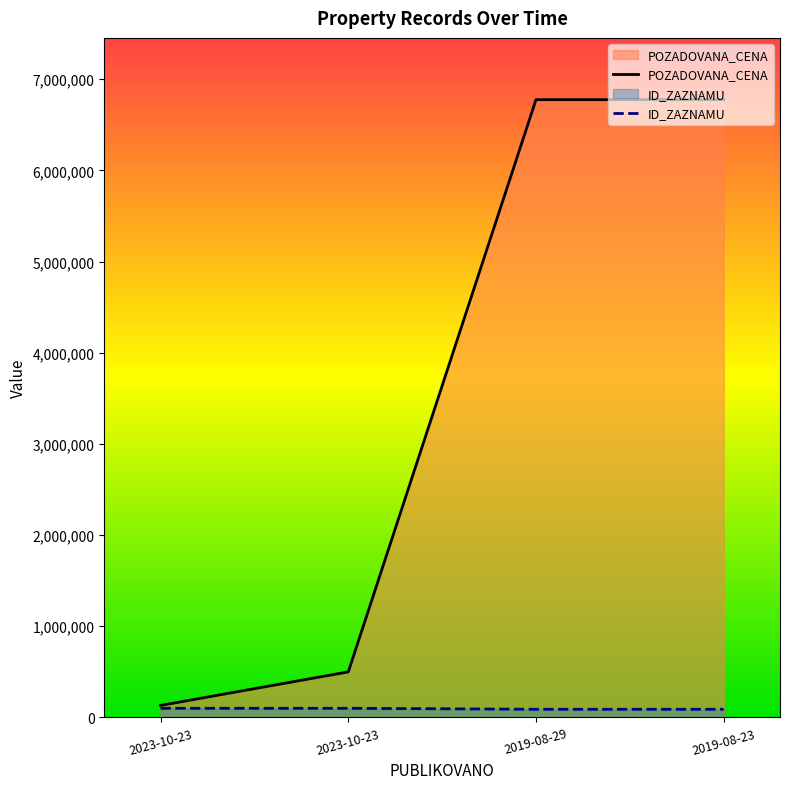

What are all the series names shown in the legend?

POZADOVANA_CENA, ID_ZAZNAMU